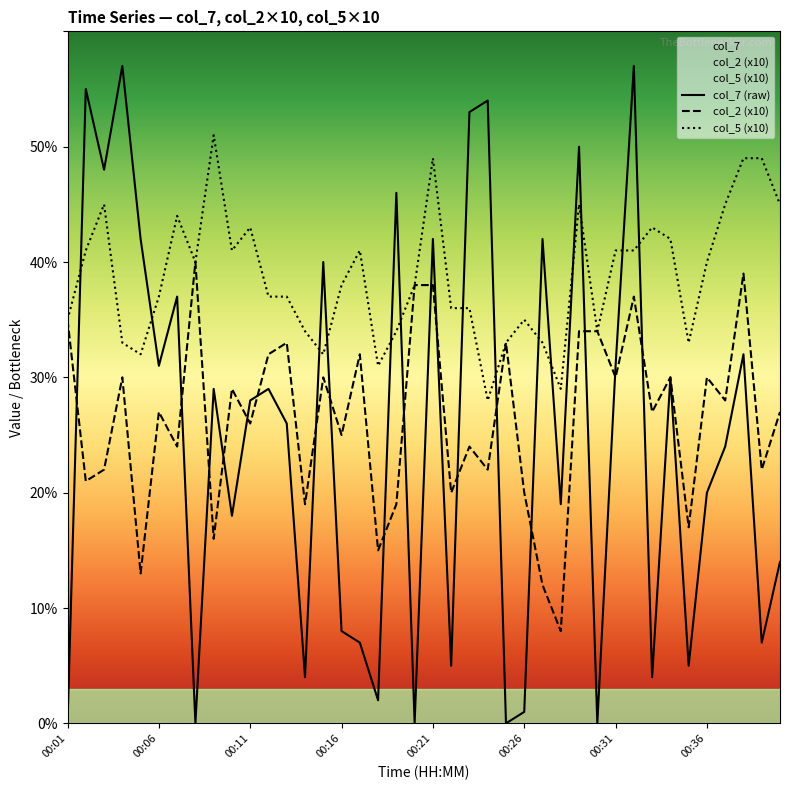

True or false: col_2 and col_5 intersect in this chart.

False